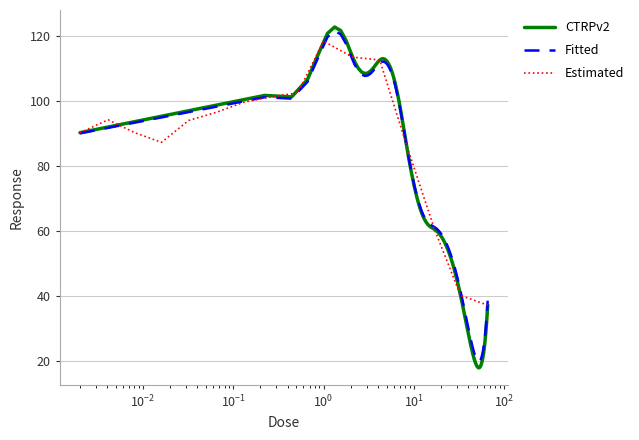

What is the label of the 13th point from the right?

$\mathdefault{10^{-1}}$